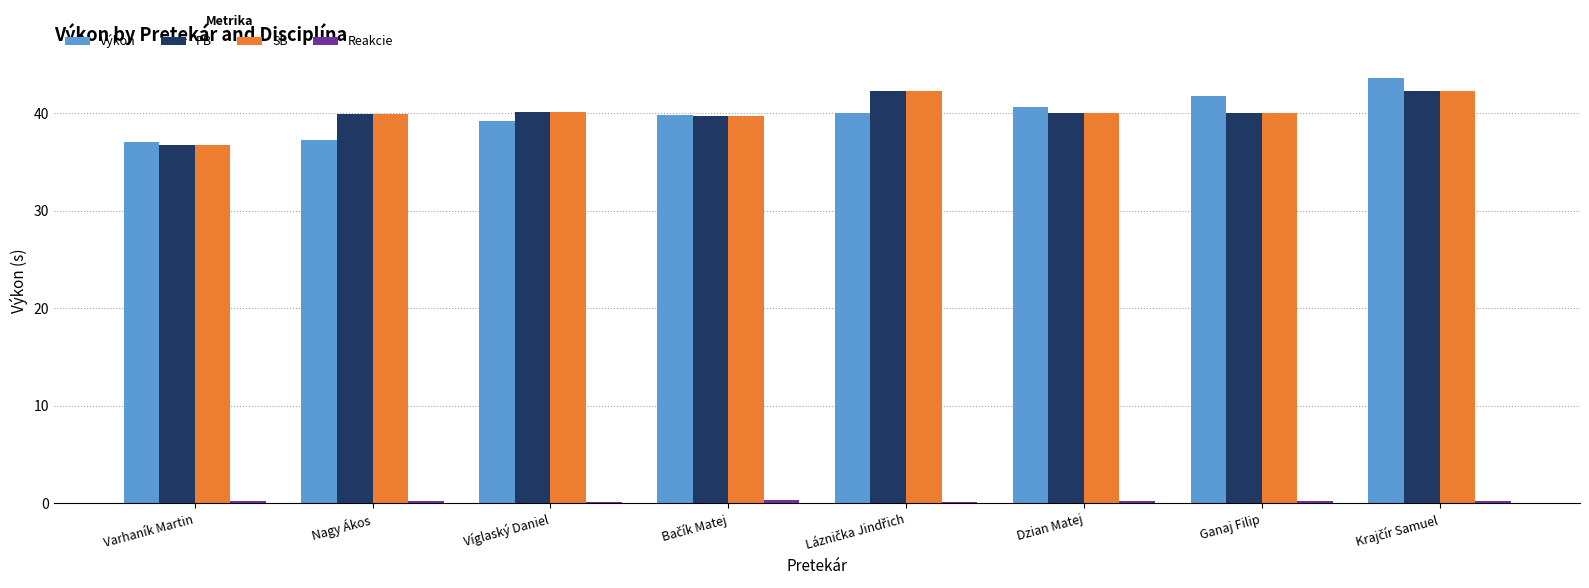

Which series changed the most between Nagy Ákos and Ganaj Filip?

Výkon